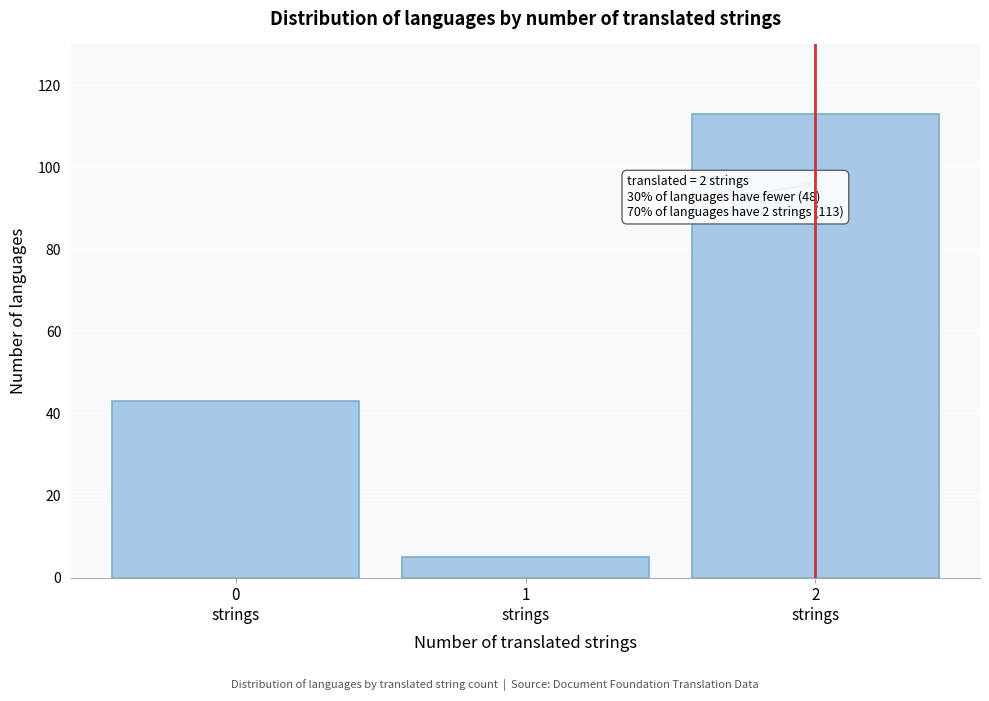

Reading left to right, what are all the values shown in this chart?

43	5	113